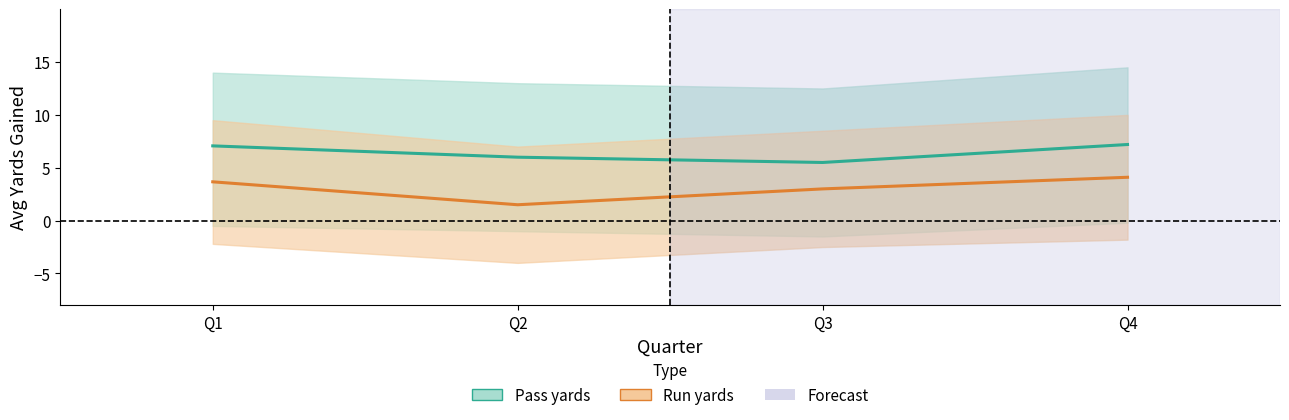

True or false: Pass avg yards and Run avg yards intersect in this chart.

False